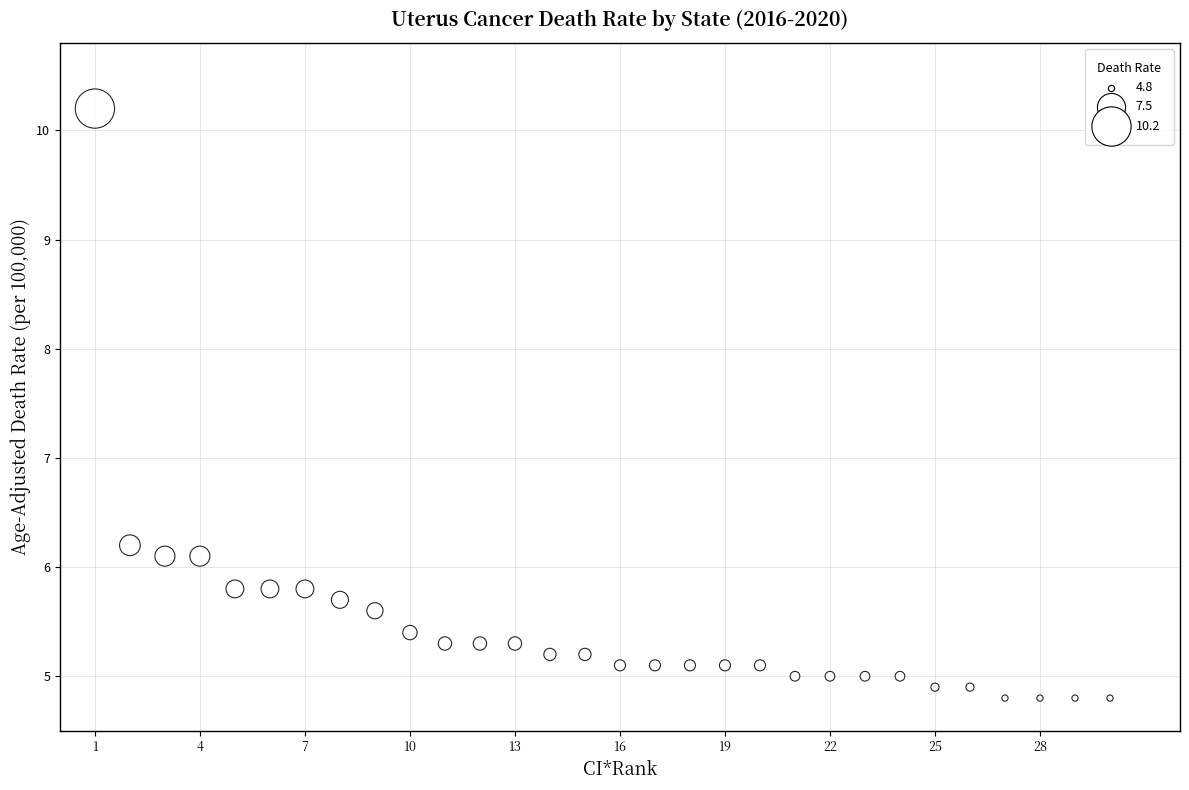

What is the range of X values (max minus min)?

29.0